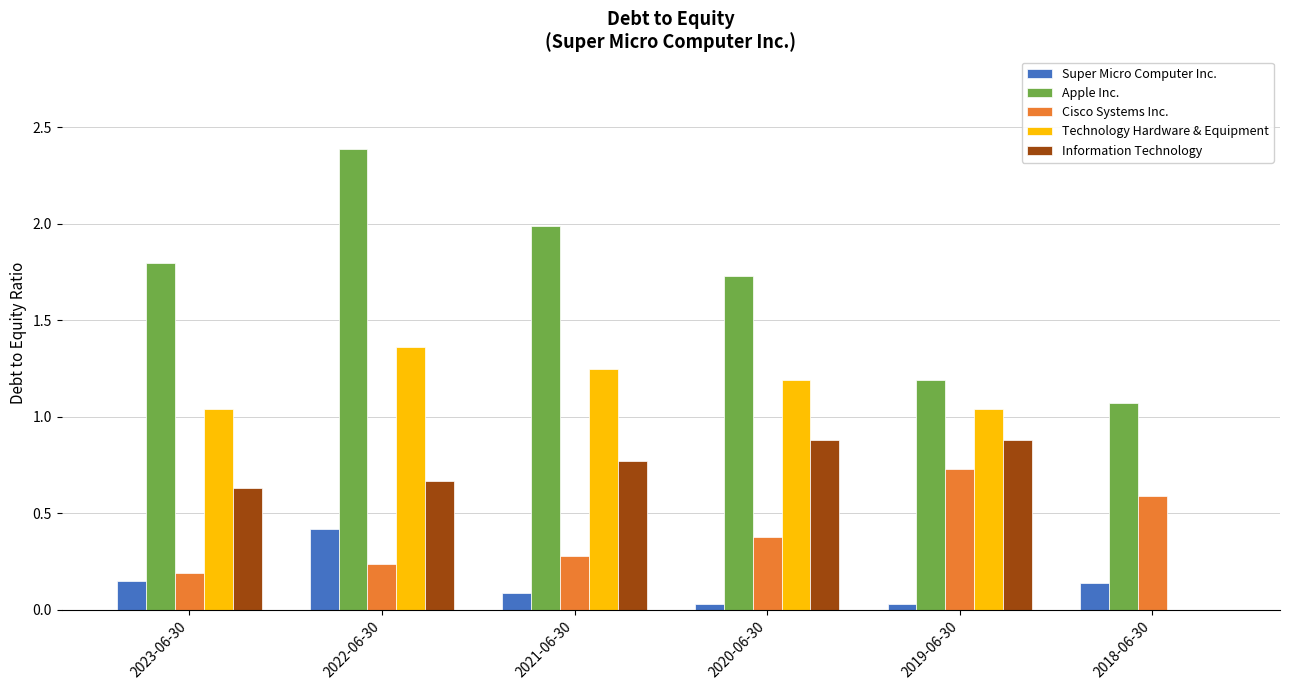

The value of Apple Inc. at 2023-06-30 is 1.8. True or false?

True